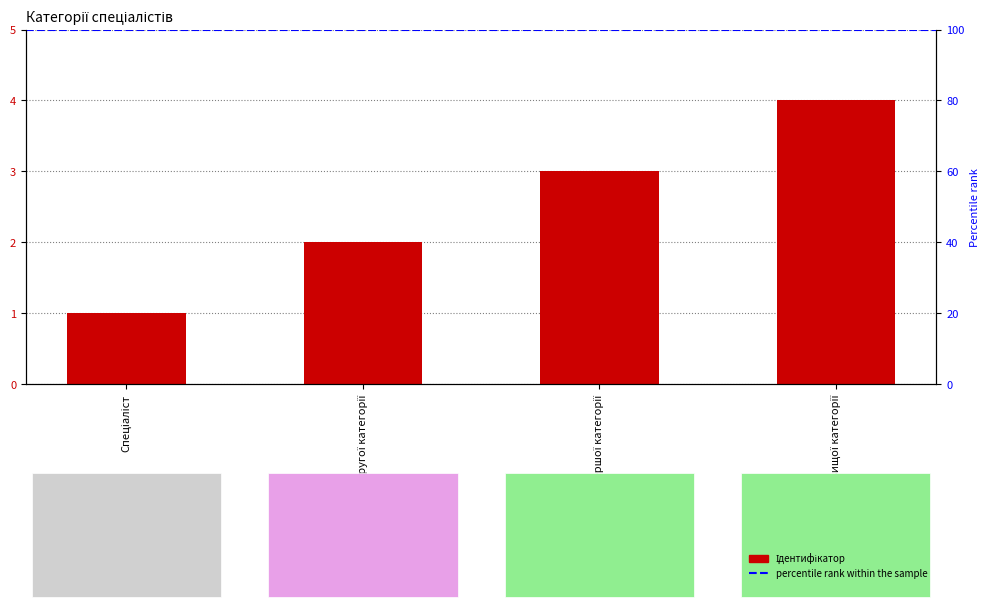

What is the sum of all values?

10